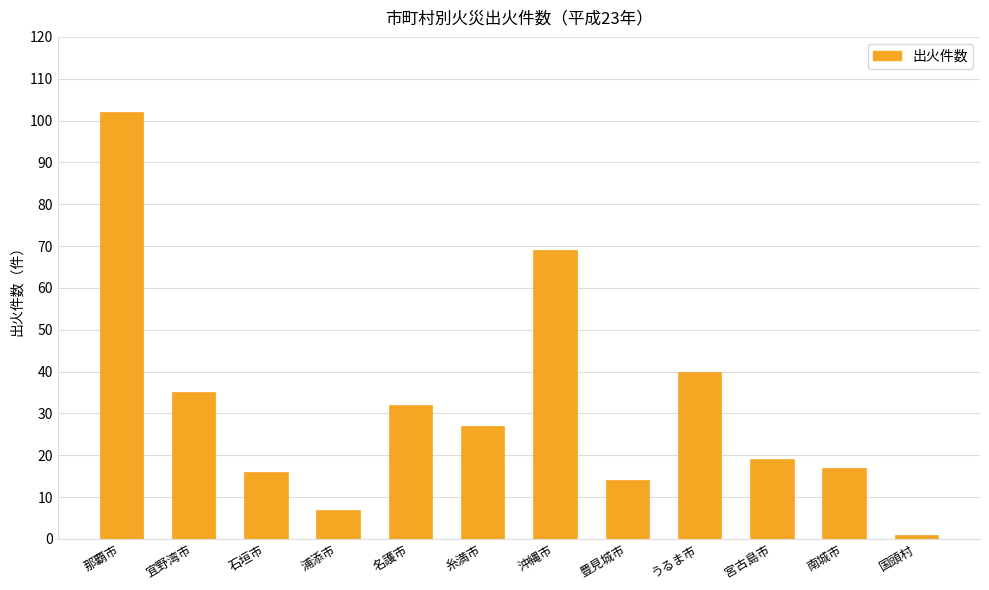

True or false: the data shows 17 at 南城市.

True